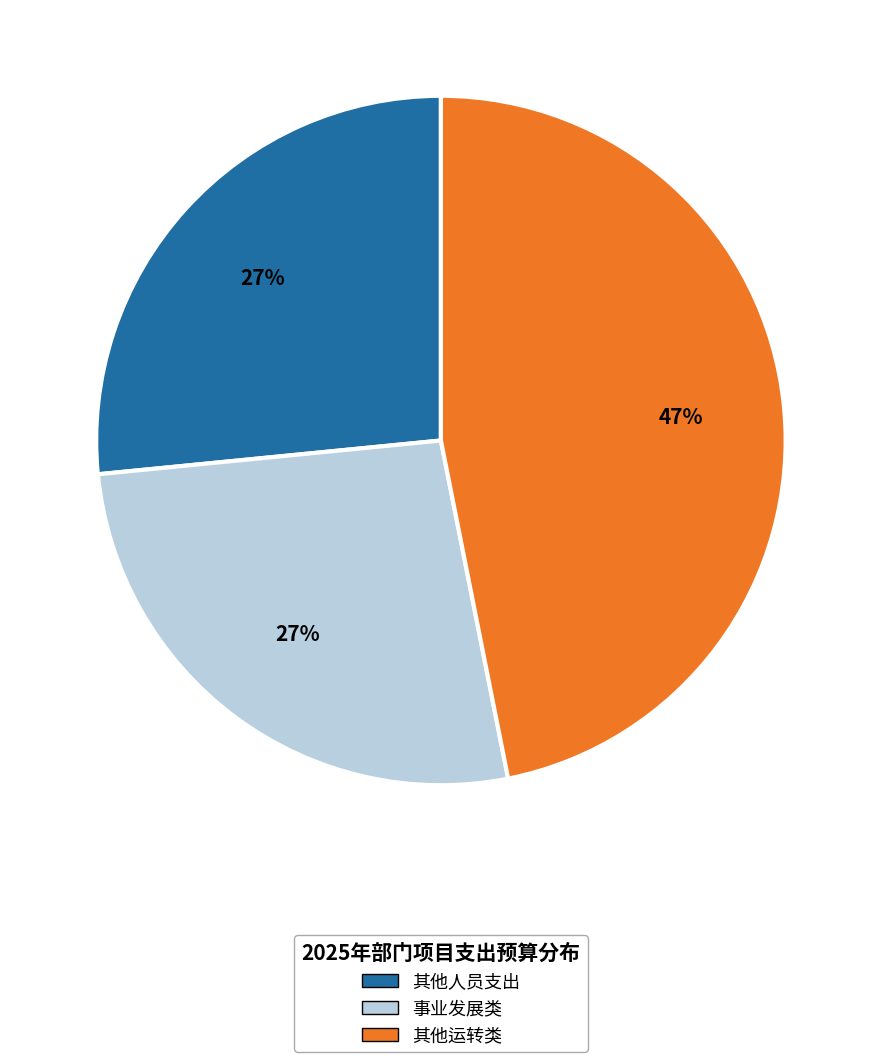

Is there any slice that represents more than half of the pie?

No